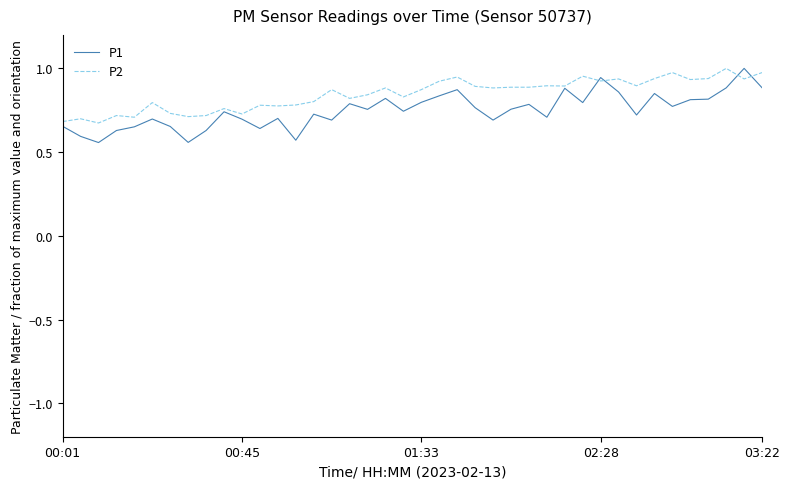

List the series in order of their overall mean, highest first.

P2, P1